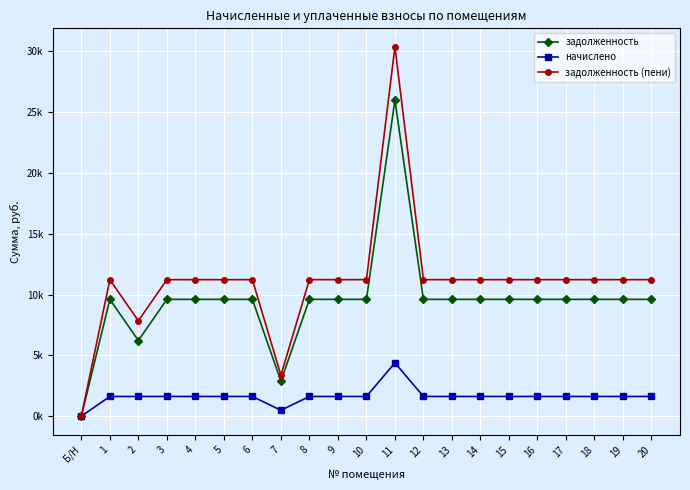

What is the difference between the maximum and second lowest values in the задолженность (пени) series?

27.0